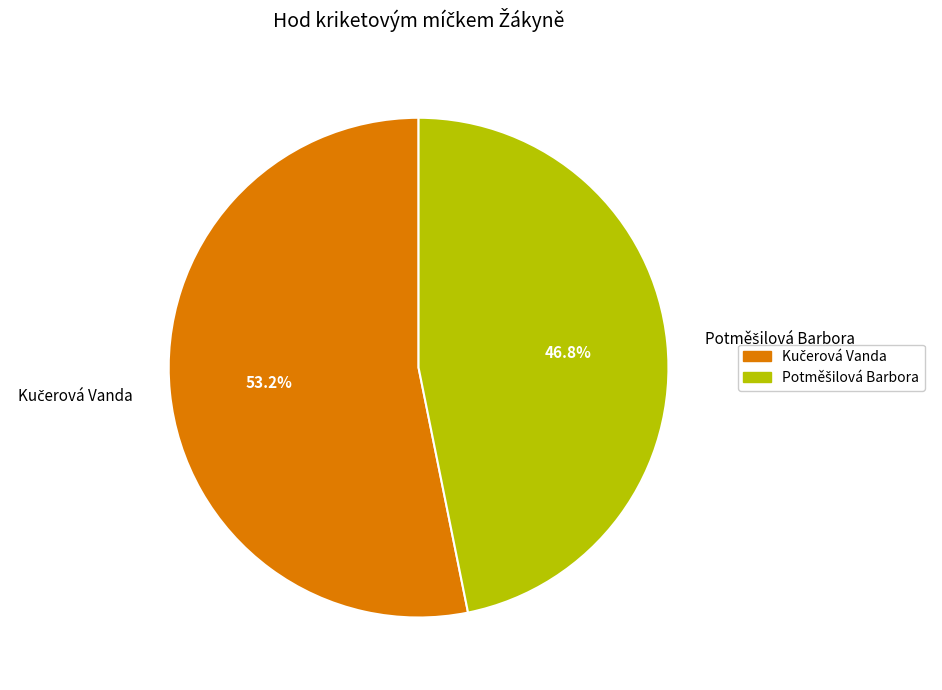

Does any single category account for the majority?

Yes